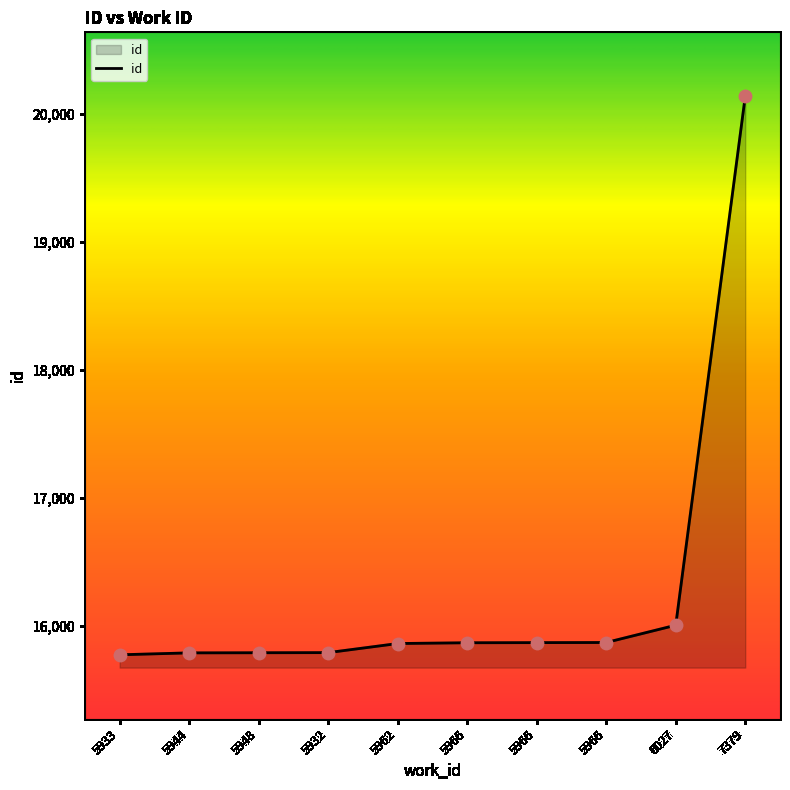

Approximately how many times larger is the value at 5966 compared to 5962?

1.0